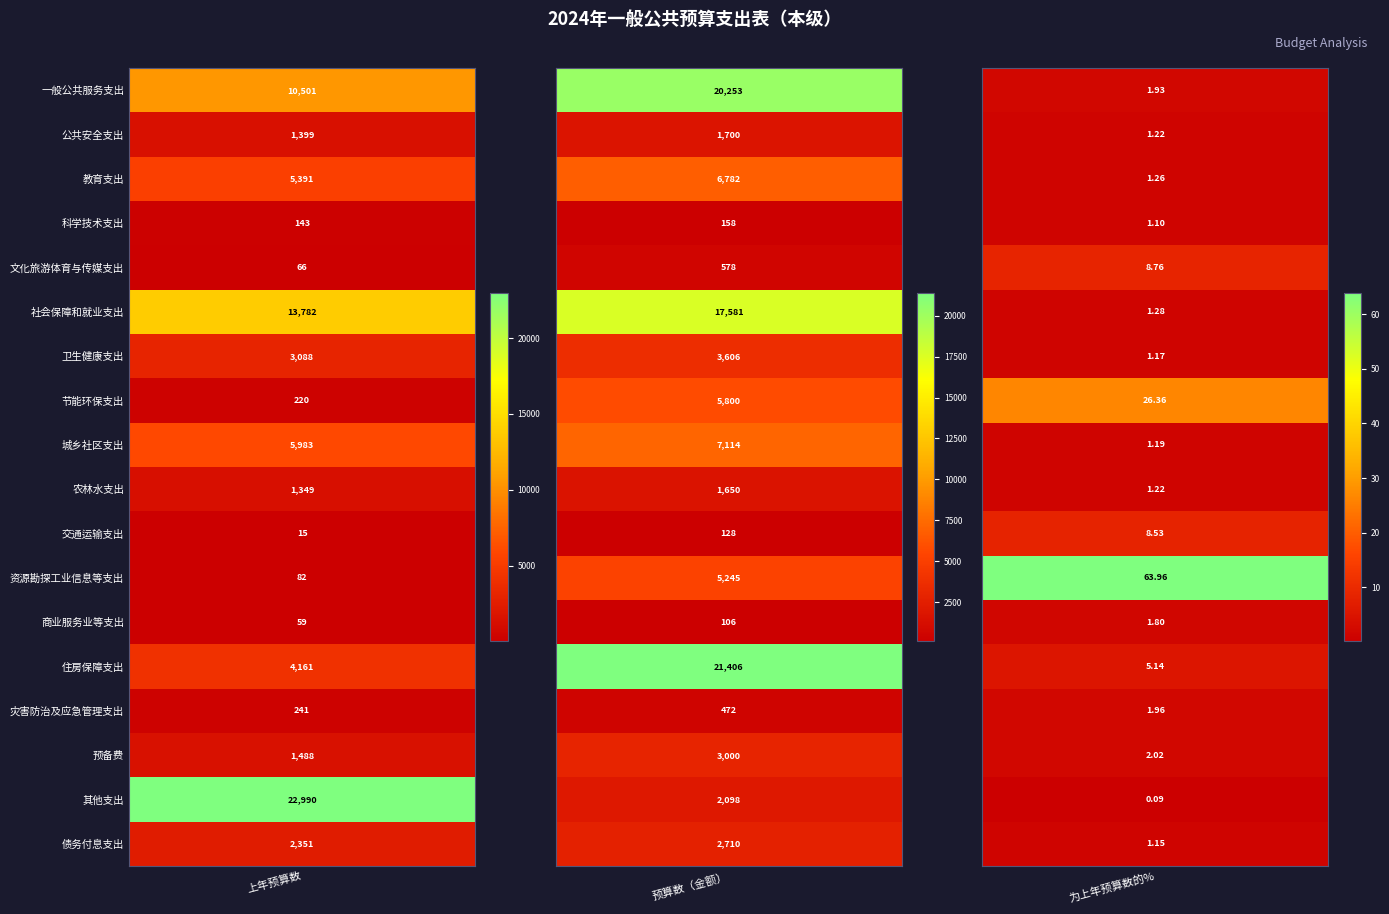

True or false: 农林水支出 has a value of 0.7 at 教育支出.

False